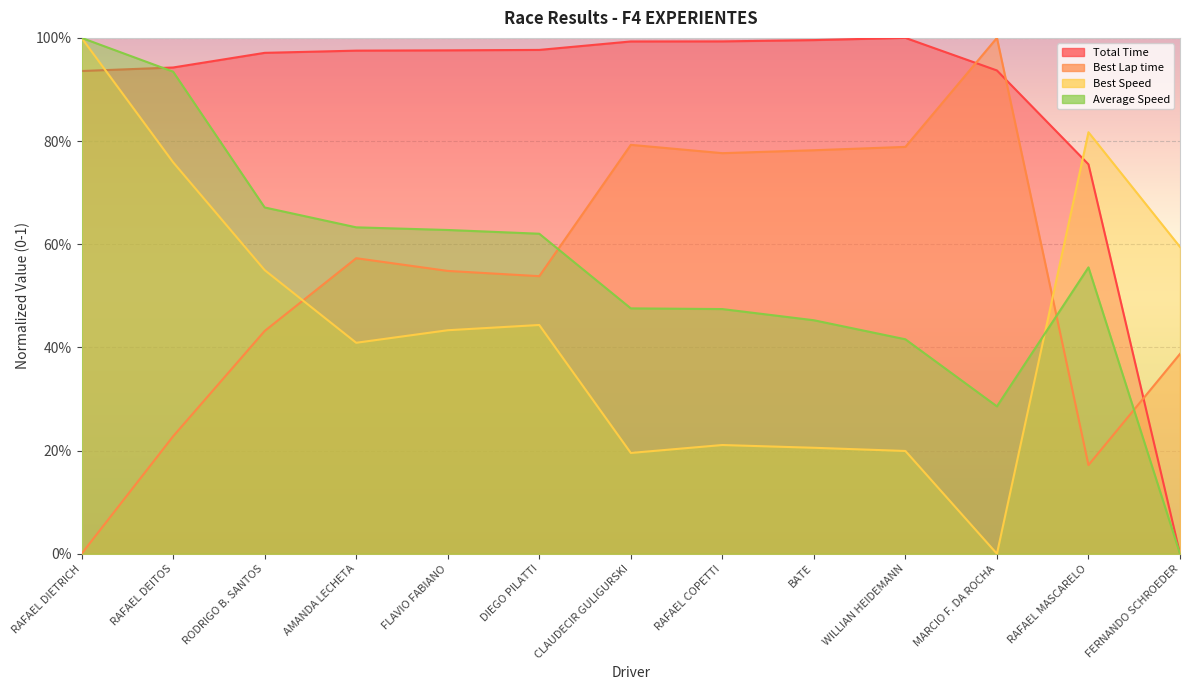

Which series has the largest total across all categories?

Total Time